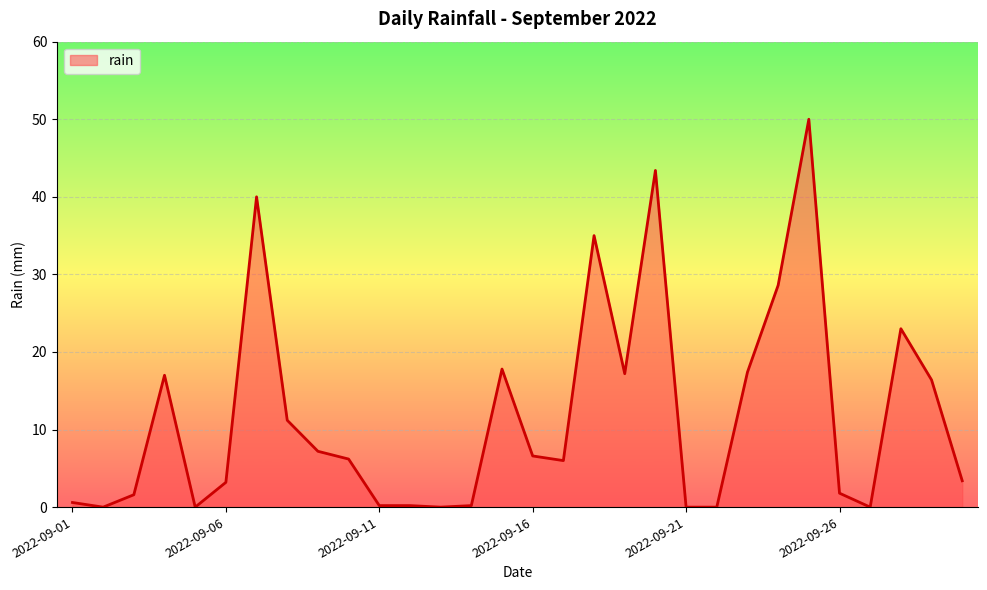

What is the difference between the maximum and minimum values?

50.0